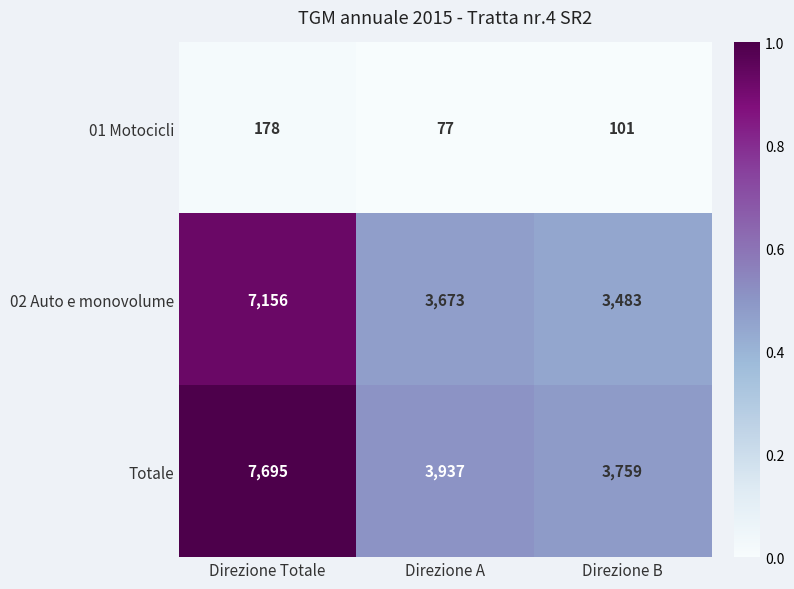

Rank the categories by Totale value from lowest to highest.

Direzione B, Direzione A, Direzione Totale